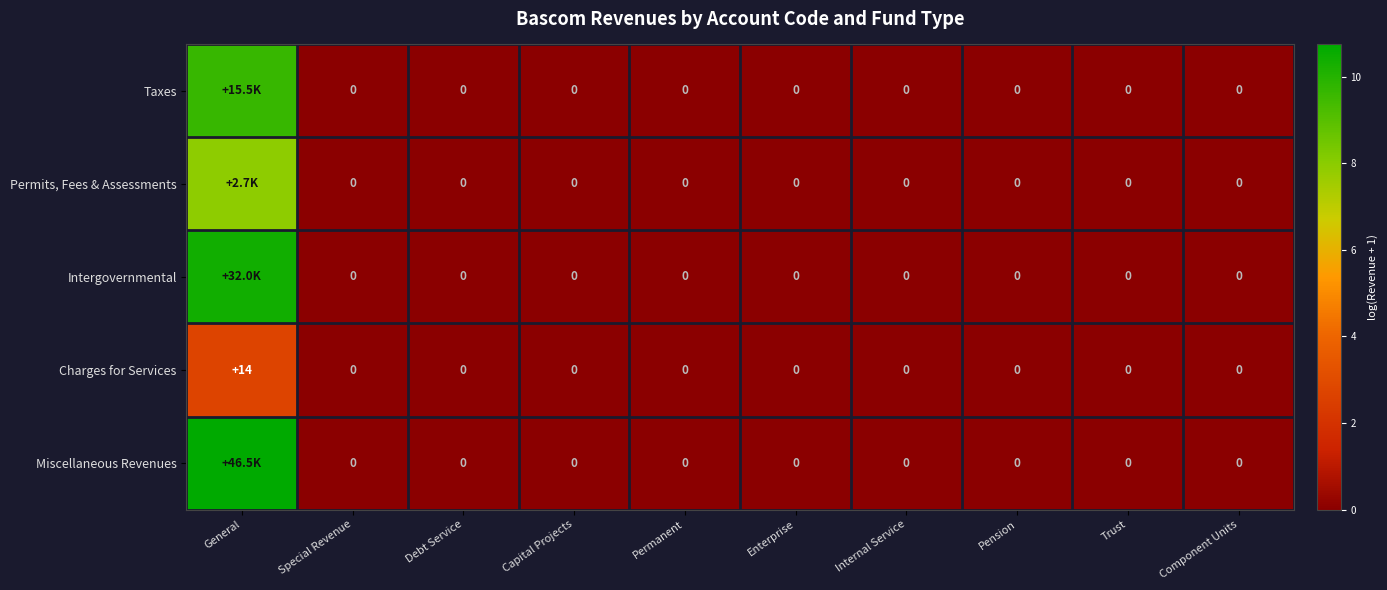

Is the value of Permits, Fees & Assessments at Capital Projects greater than the value of Taxes at Internal Service?

No